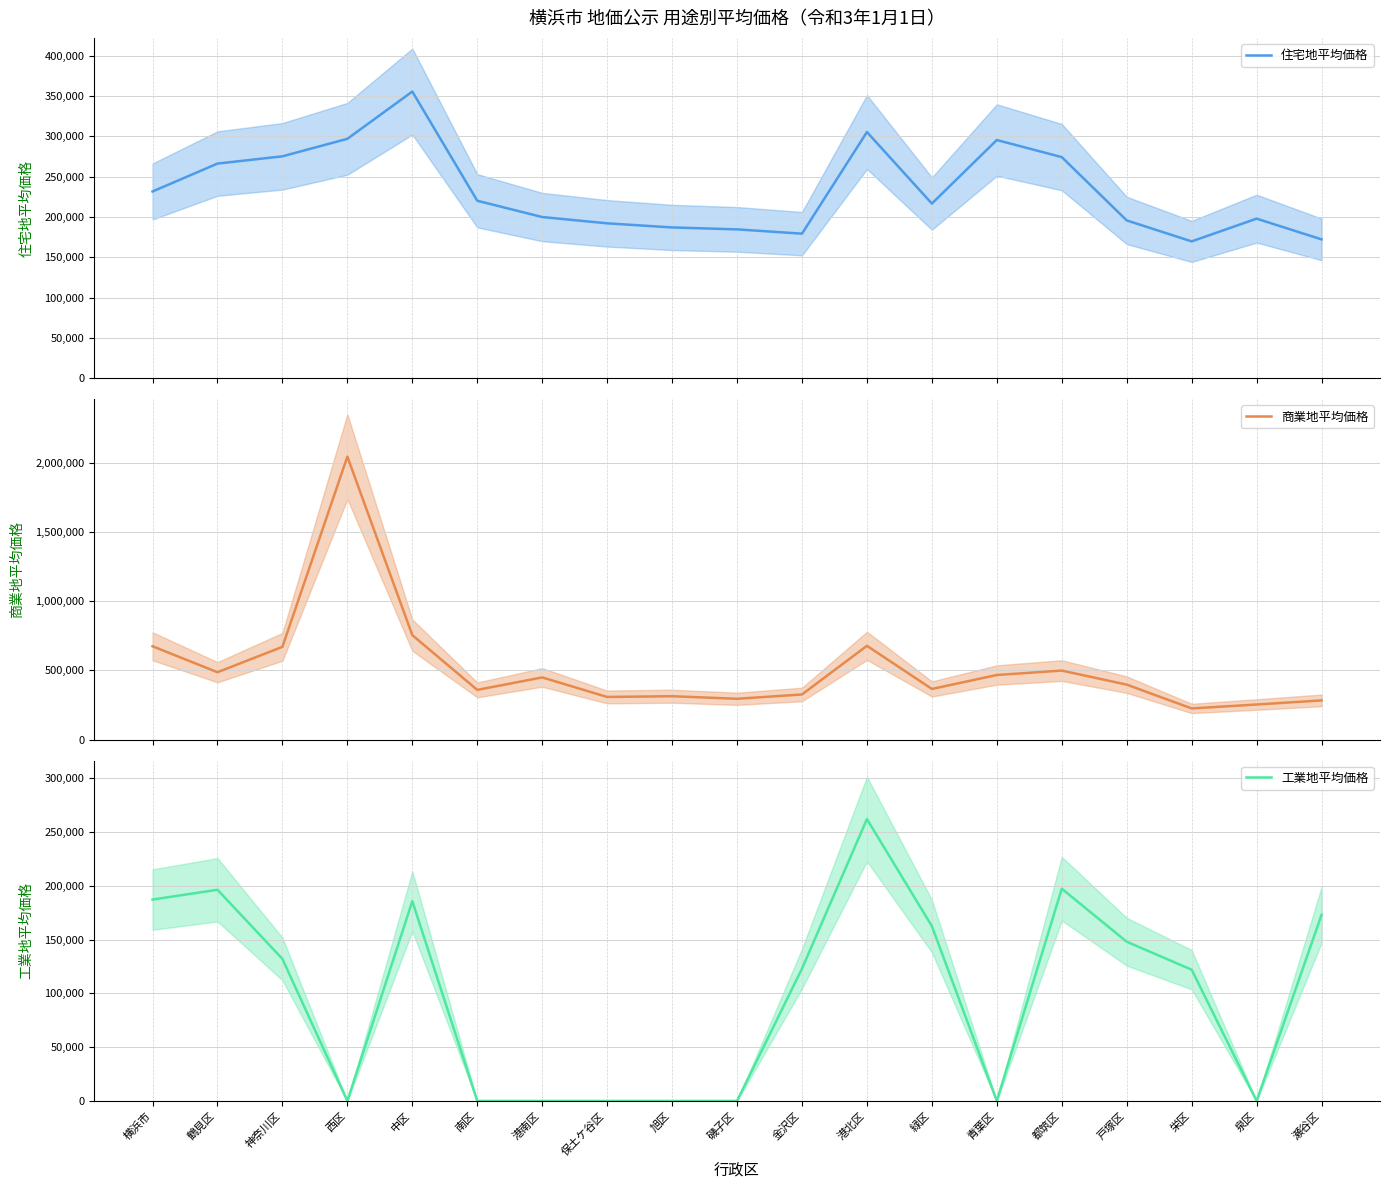

List the labels in order of 工業地平均価格 value, largest first.

港北区, 都筑区, 鶴見区, 横浜市, 中区, 瀬谷区, 緑区, 戸塚区, 神奈川区, 金沢区, 栄区, 西区, 南区, 港南区, 保土ケ谷区, 旭区, 磯子区, 青葉区, 泉区